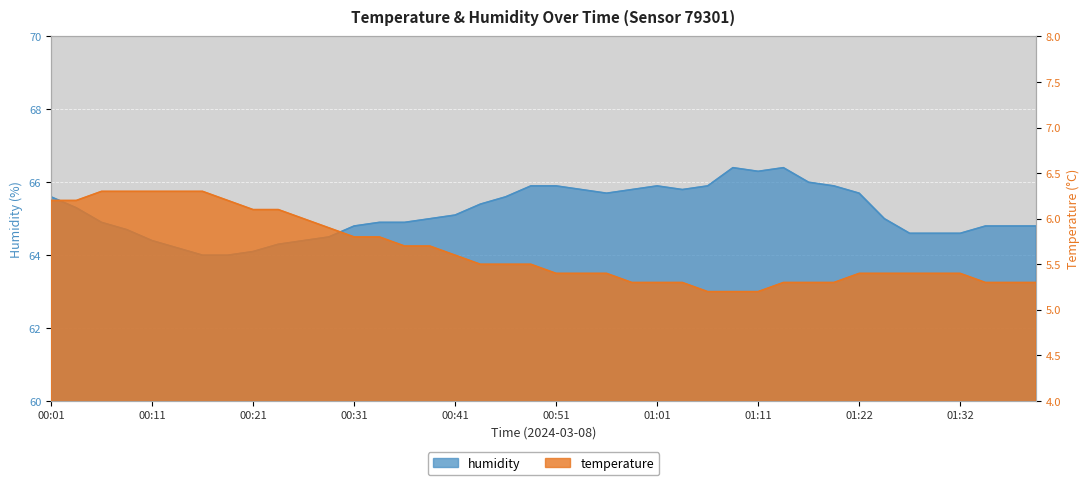

True or false: temperature has a value of 7.3 at 01:01.

False